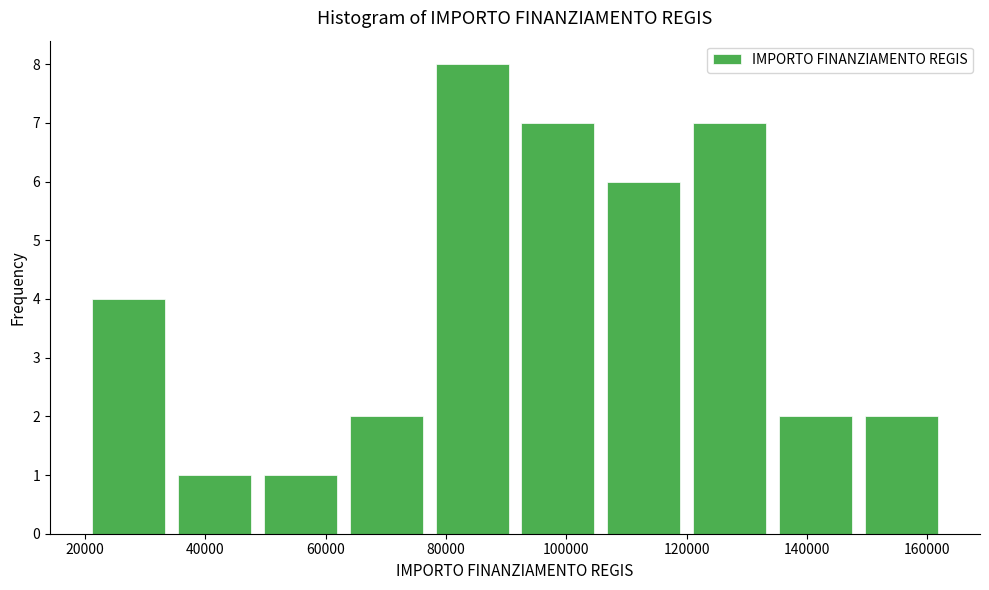

Which range on the x-axis has the tallest bar?

78000 to 92000